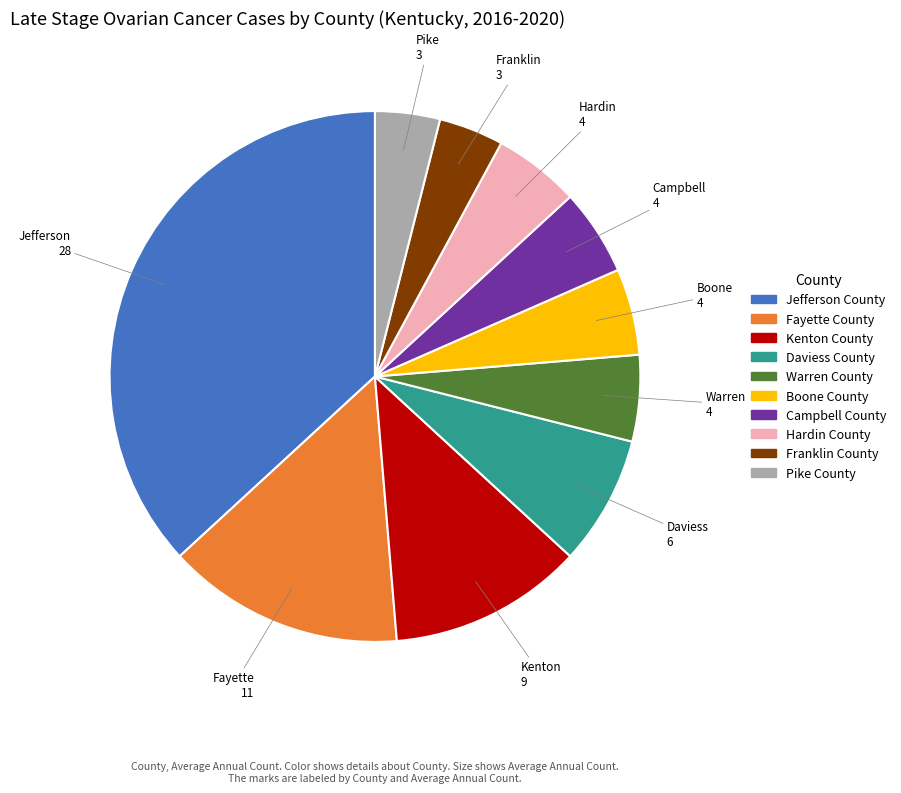

Is it true that Campbell County is 5% of the pie?

True